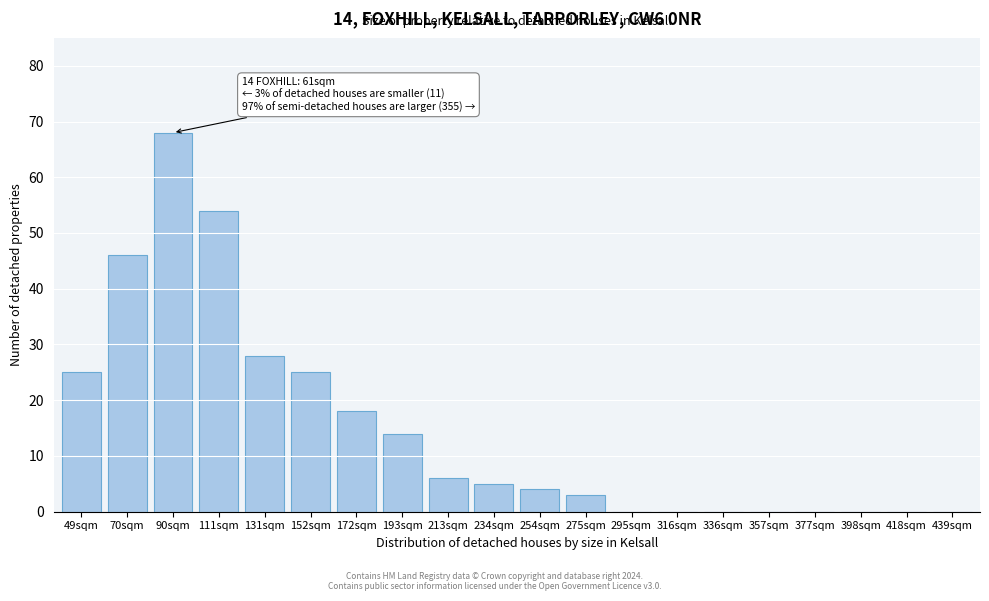

Reading left to right, extract all data points from this chart.

49sqm=25	70sqm=46	90sqm=68	111sqm=54	131sqm=28	152sqm=25	172sqm=18	193sqm=14	213sqm=6	234sqm=5	254sqm=4	275sqm=3	295sqm=0	316sqm=0	336sqm=0	357sqm=0	377sqm=0	398sqm=0	418sqm=0	439sqm=0